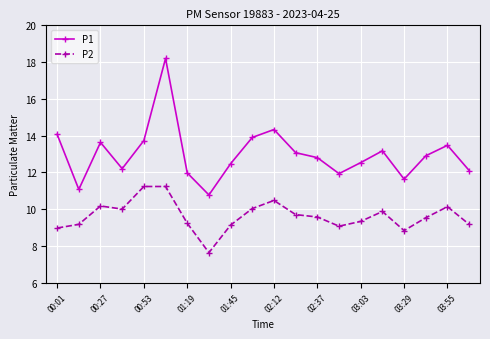

Which series has the largest total across all categories?

P1